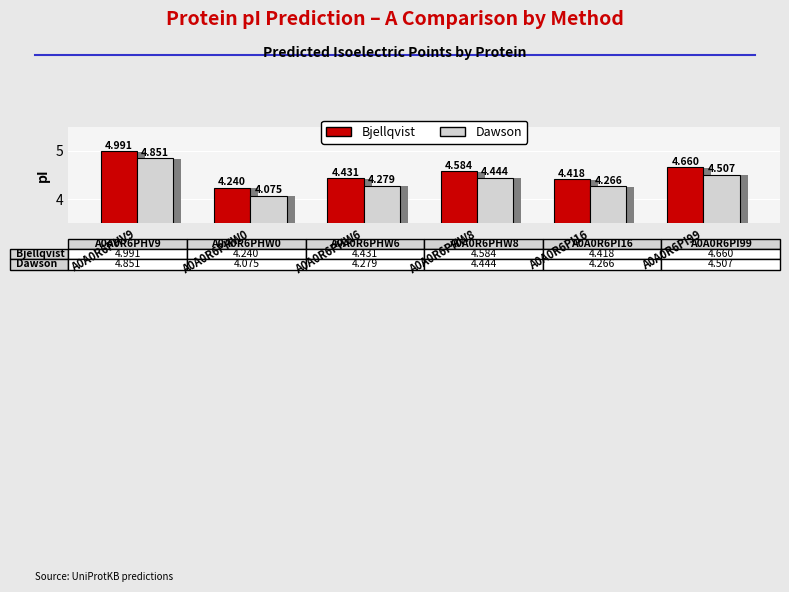

Read the Dawson value at A0A0R6PHW0.

4.1